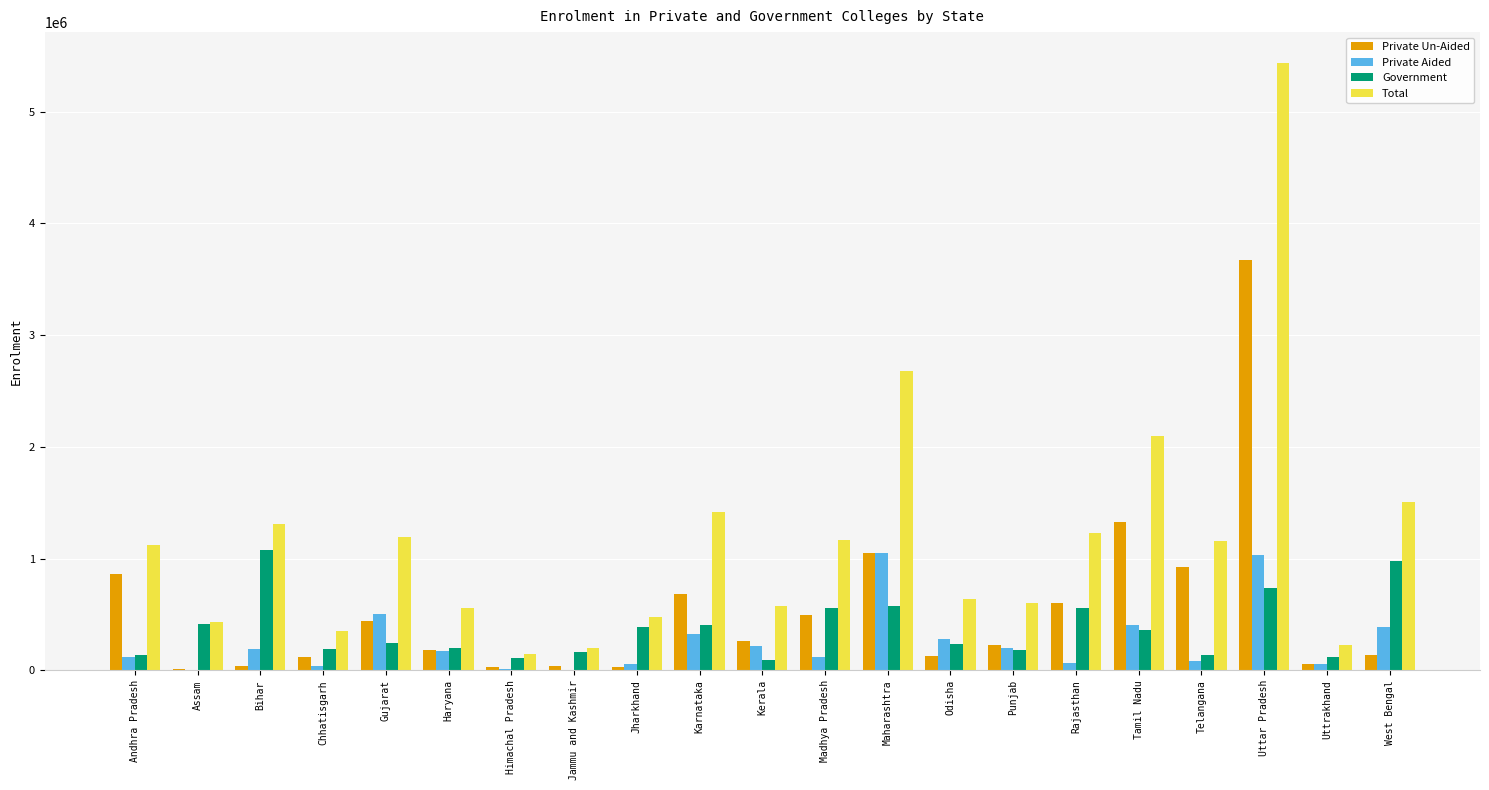

How many data points does each series have?

21